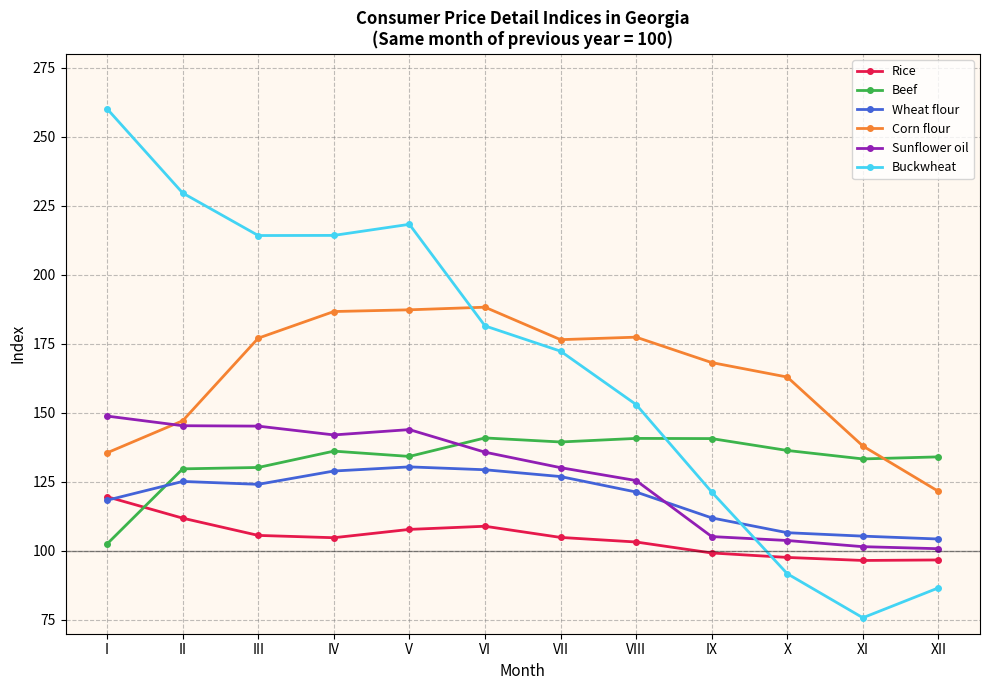

What is the value of the Rice point at the 11th from the left?

96.5